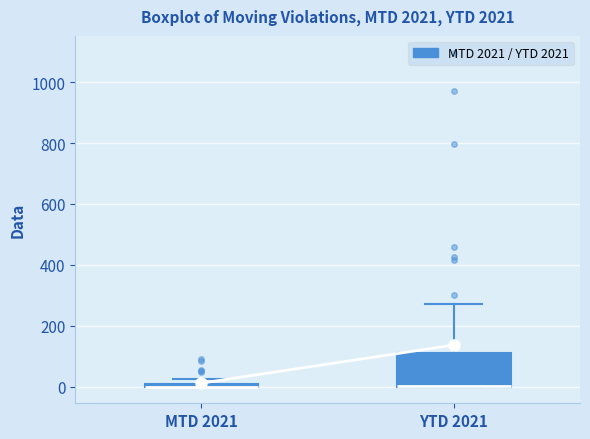

Comparing the boxes themselves (not the whiskers), which one is the tallest?

YTD 2021